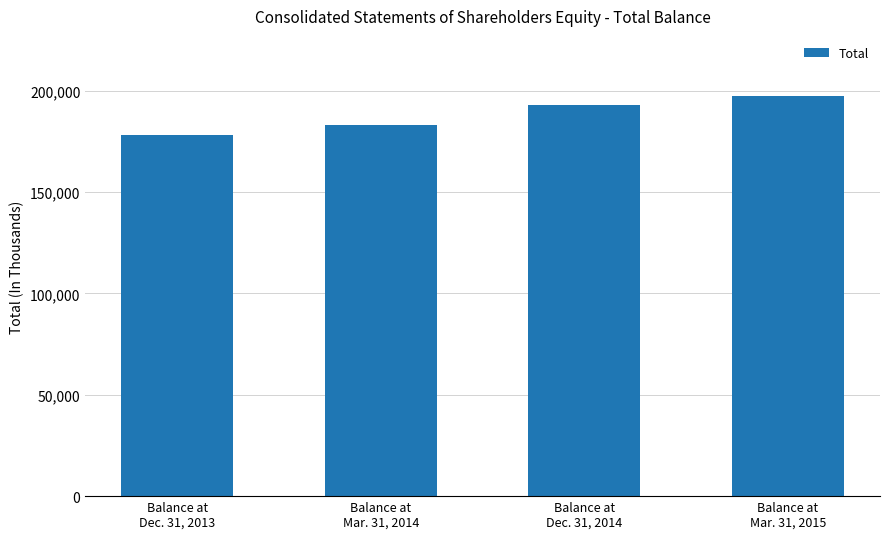

At which label is the value closest to 187704?

Balance at
Mar. 31, 2014